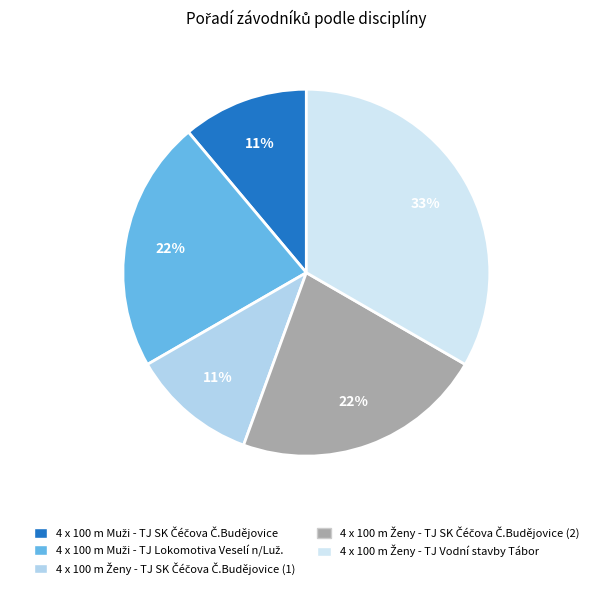

Which has a higher value, 4 x 100 m Ženy - TJ SK Čéčova Č.Budějovice (2) or 4 x 100 m Ženy - TJ SK Čéčova Č.Budějovice (1)?

4 x 100 m Ženy - TJ SK Čéčova Č.Budějovice (2)